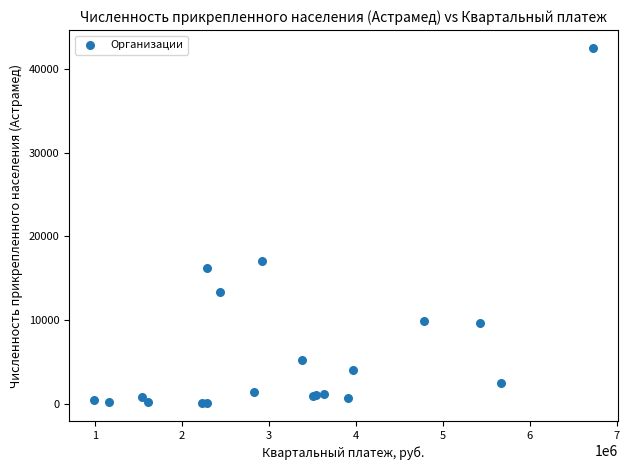

What Y value in the scatter plot is closest to 21290?

17087